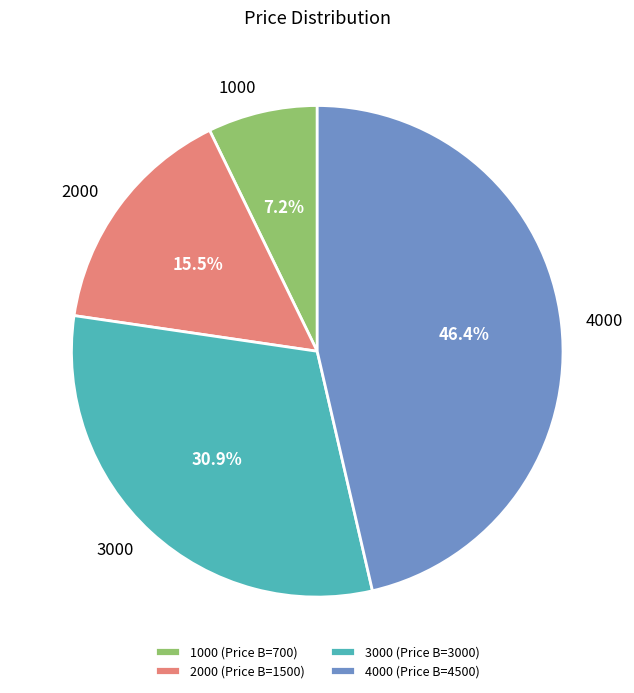

Is there any slice that represents more than half of the pie?

No